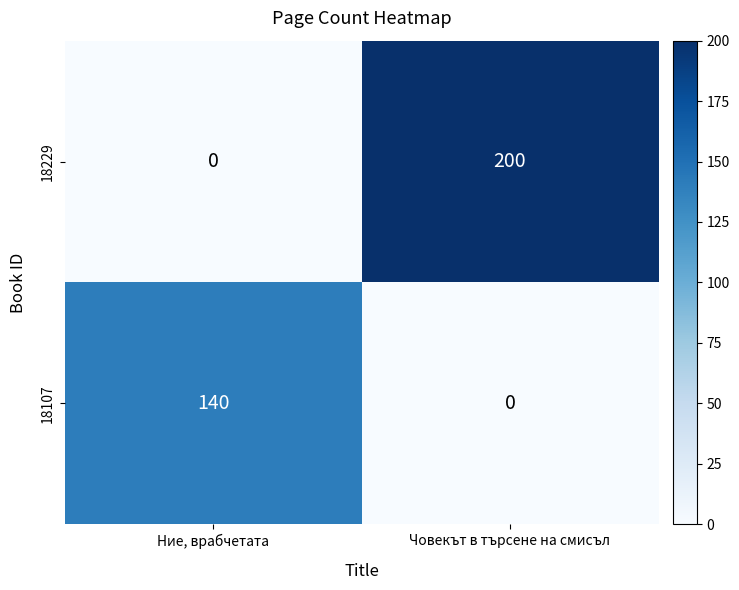

True or false: 18107 has a value of 57 at Човекът в търсене на смисъл.

False